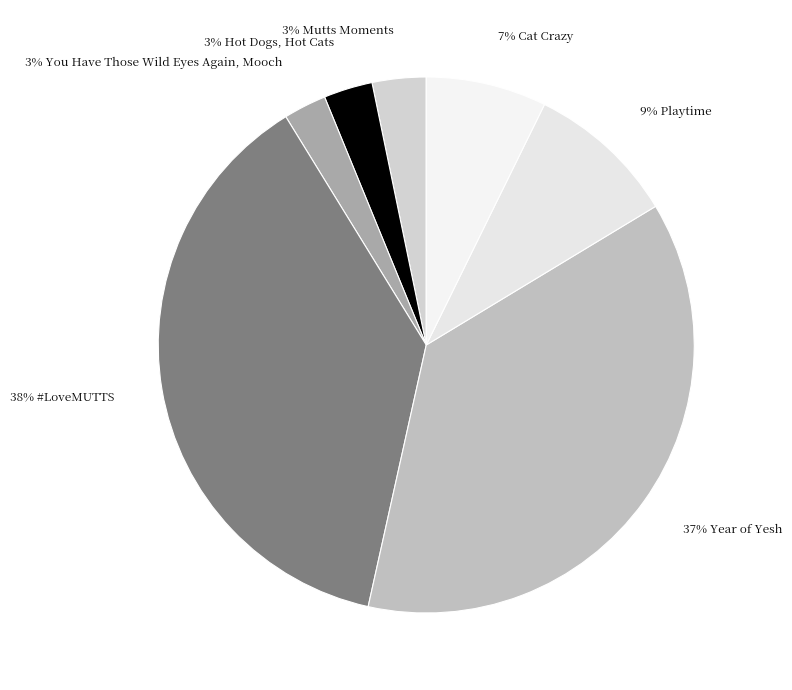

How many segments does this pie chart have?

7